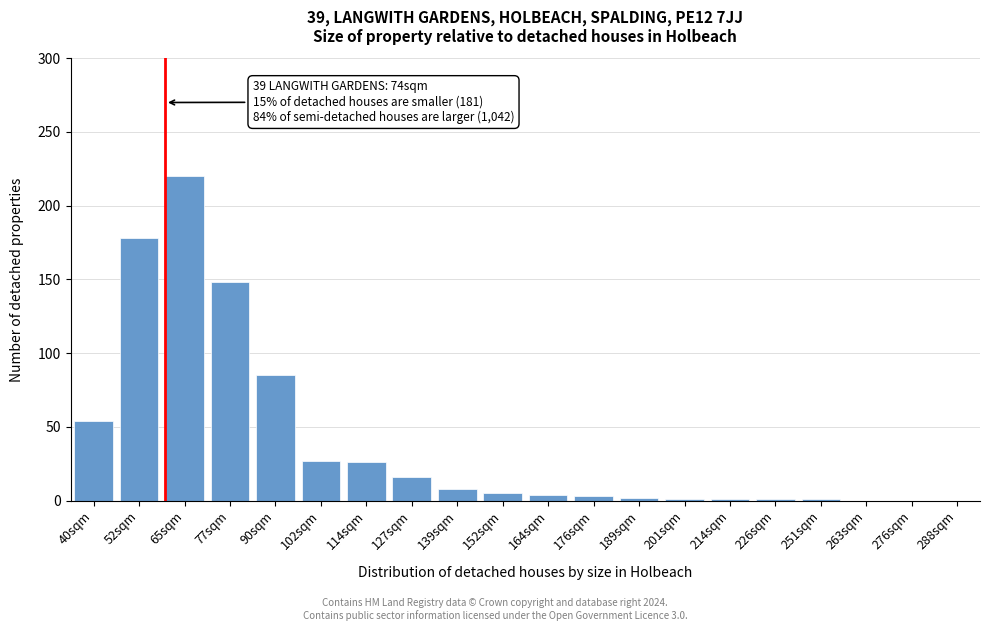

At which category does the chart reach its peak across all series?

65sqm